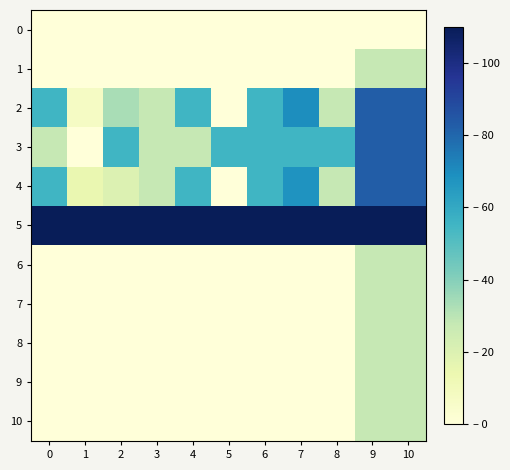

At 3, list the series in order from smallest to largest.

0, 1, 6, 7, 8, 9, 10, 2, 3, 4, 5